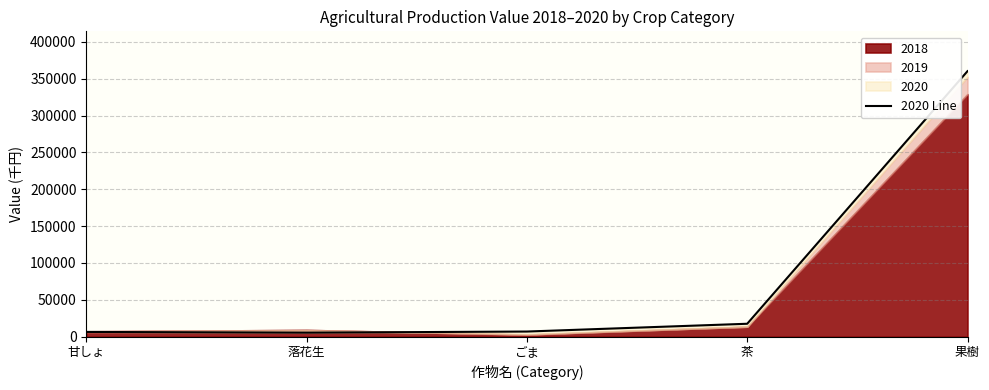

Which category has the highest value across all series?

果樹